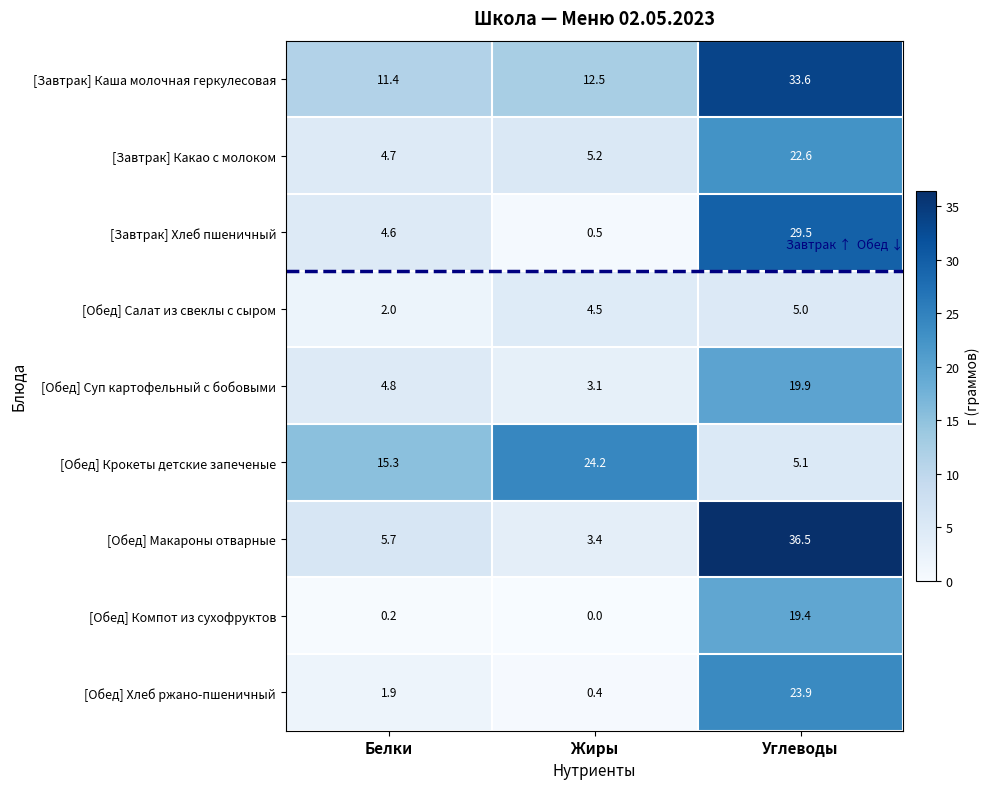

What value does the [Обед] Суп картофельный с бобовыми series have at Белки?

4.8